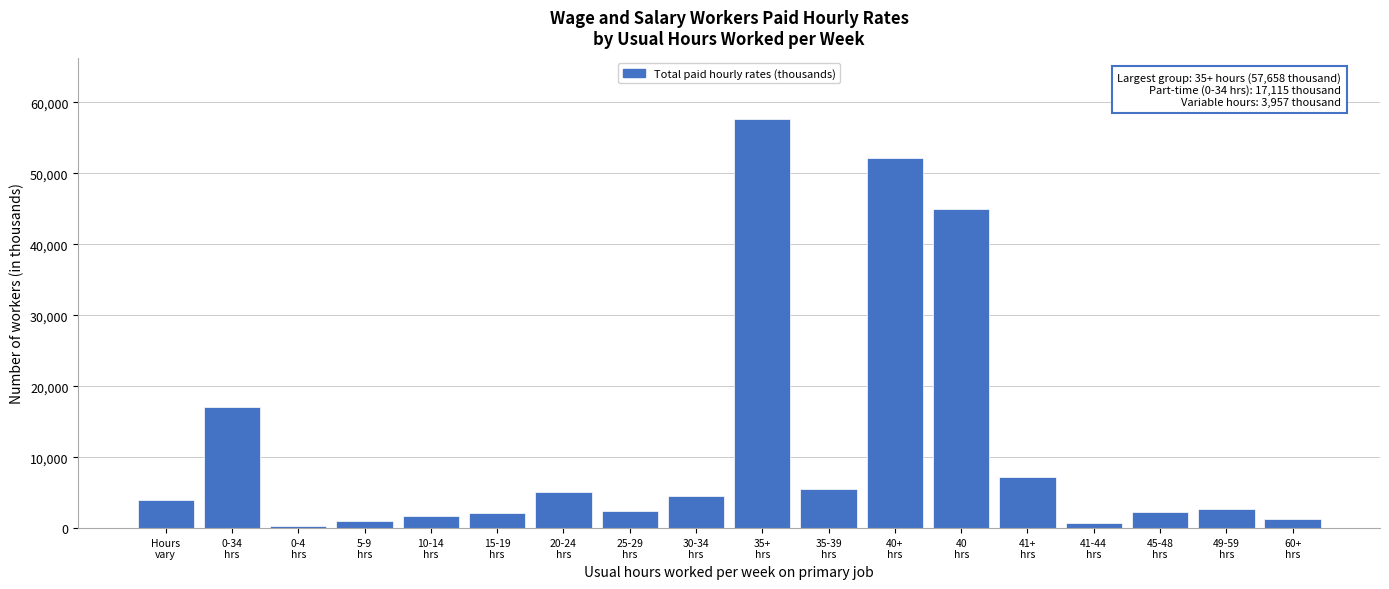

What is the sum of all values?

212819